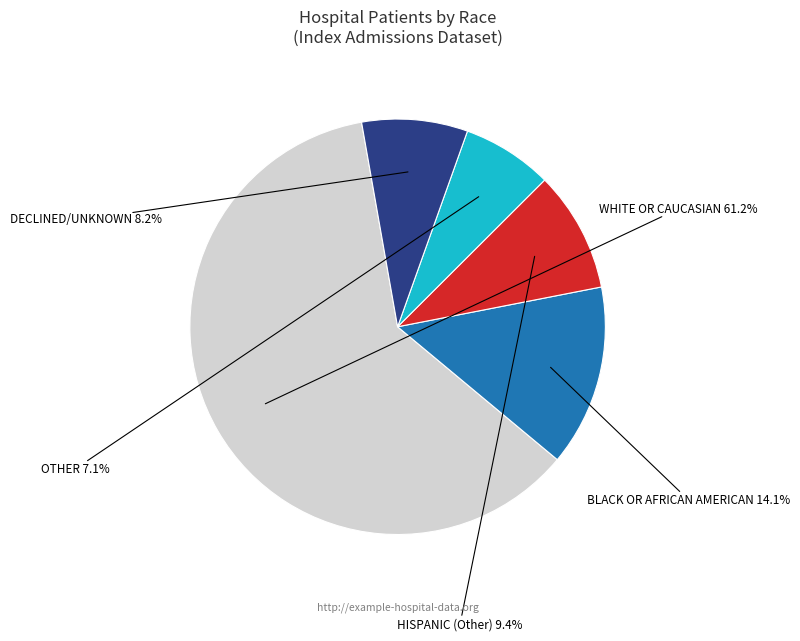

Is there a majority slice in this chart?

Yes